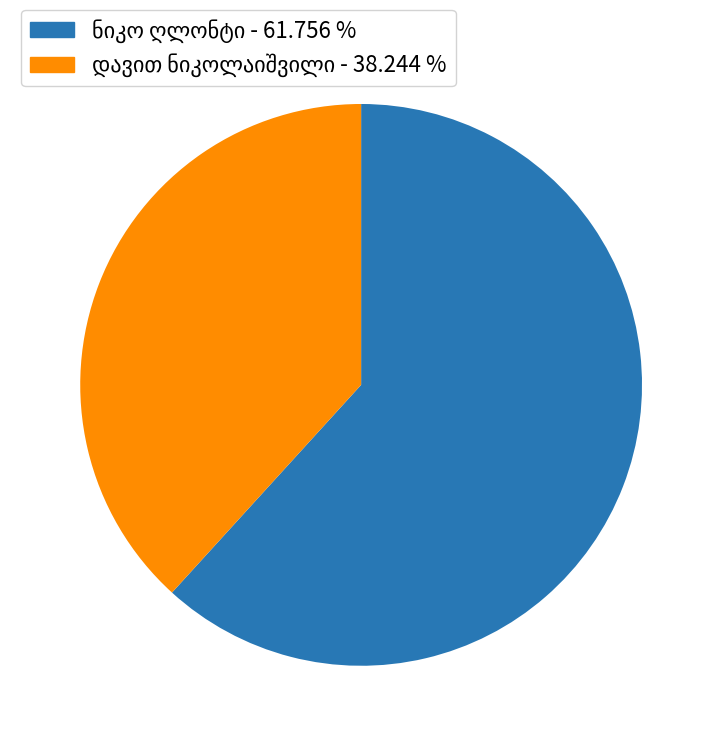

Is there any slice that represents more than half of the pie?

Yes